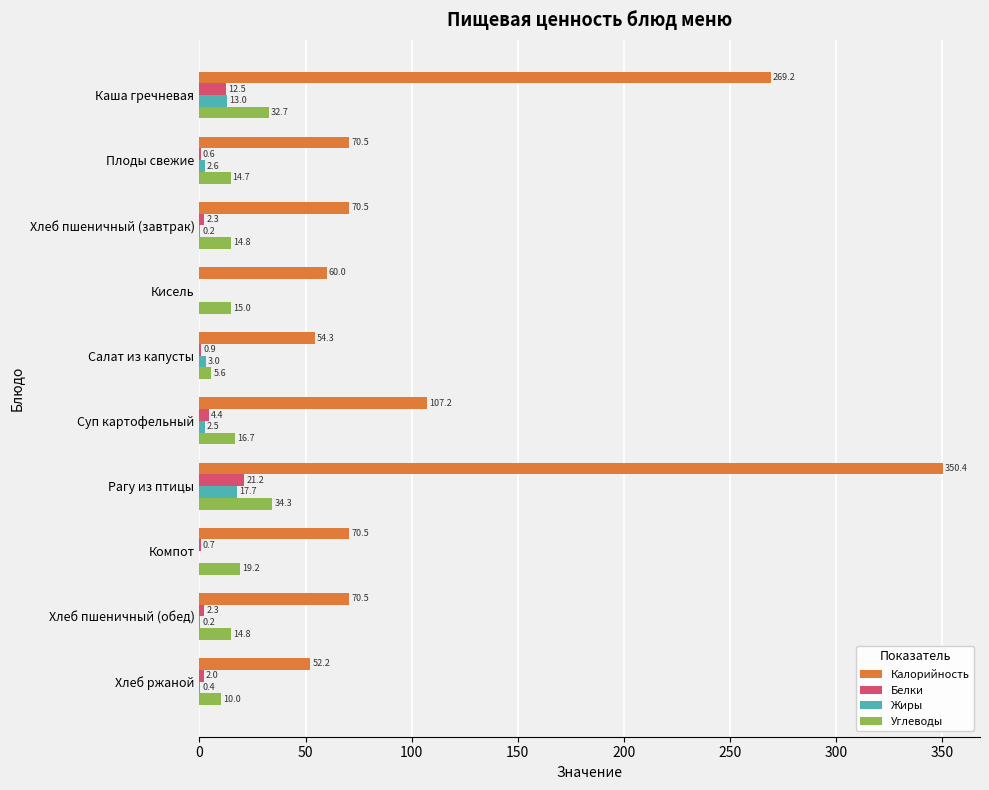

Which series changed the most between Компот and Хлеб пшеничный (обед)?

Углеводы